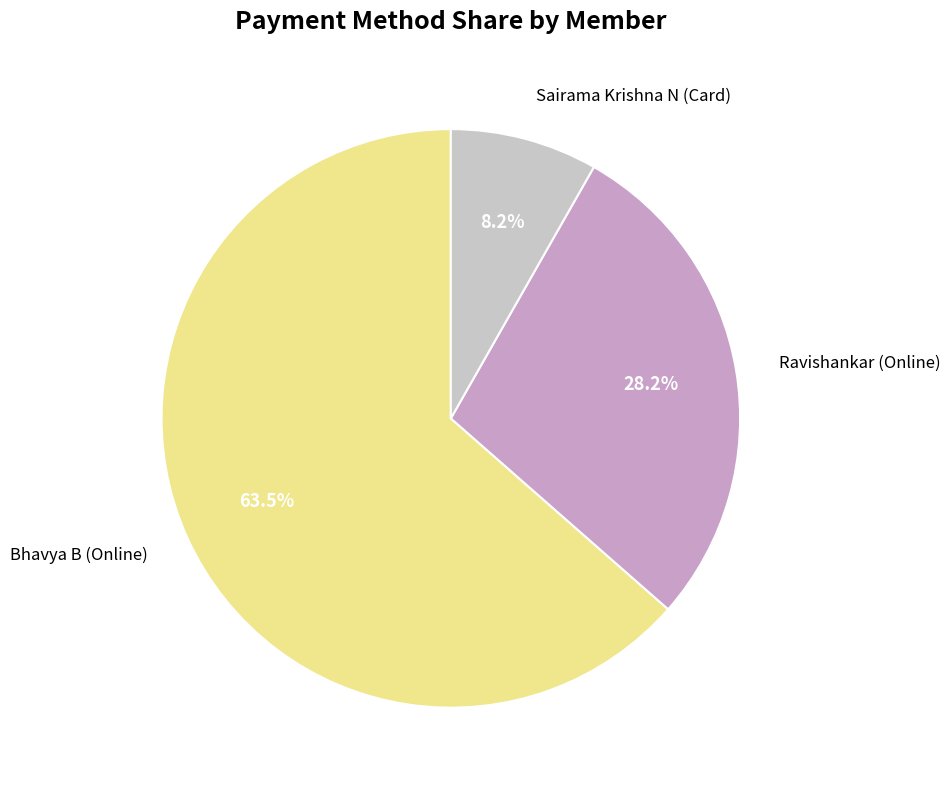

Rank the categories by value from highest to lowest.

Bhavya B (Online), Ravishankar (Online), Sairama Krishna N (Card)